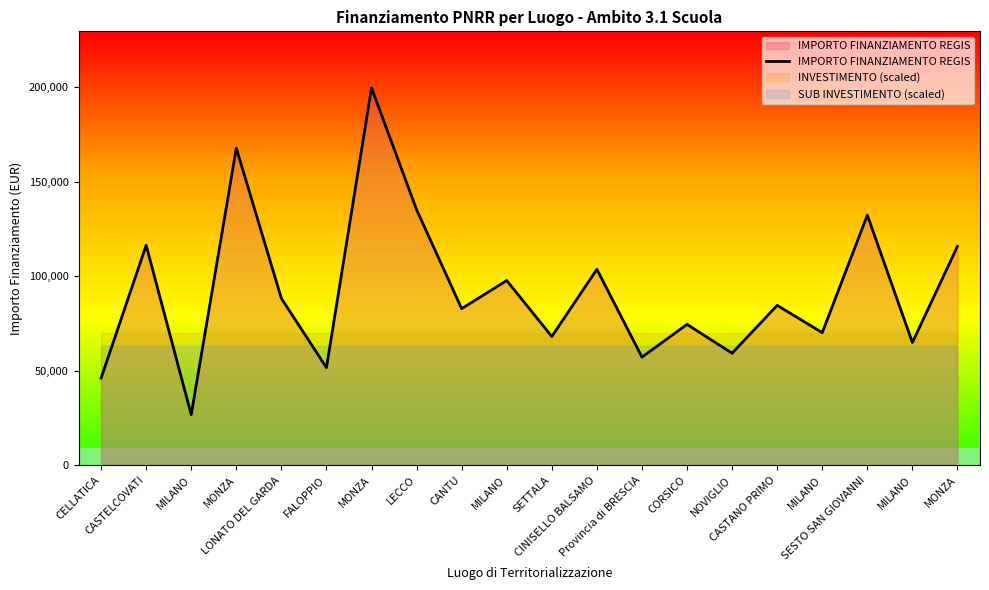

At which category does the chart reach its minimum across all series?

MILANO